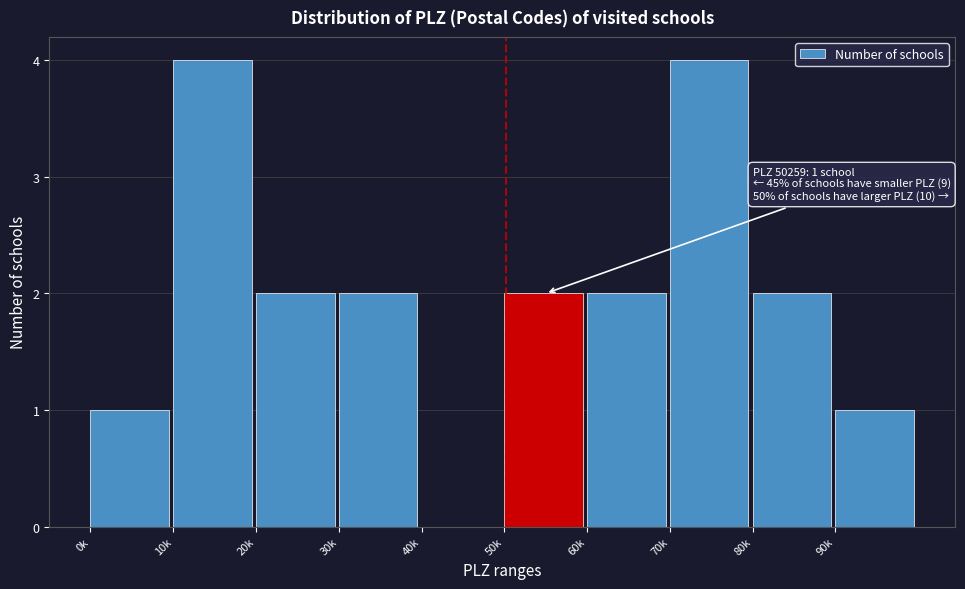

Reading left to right, transcribe all the data shown in this chart.

0k=1	10k=4	20k=2	30k=2	40k=0	50k=2	60k=2	70k=4	80k=2	90k=1